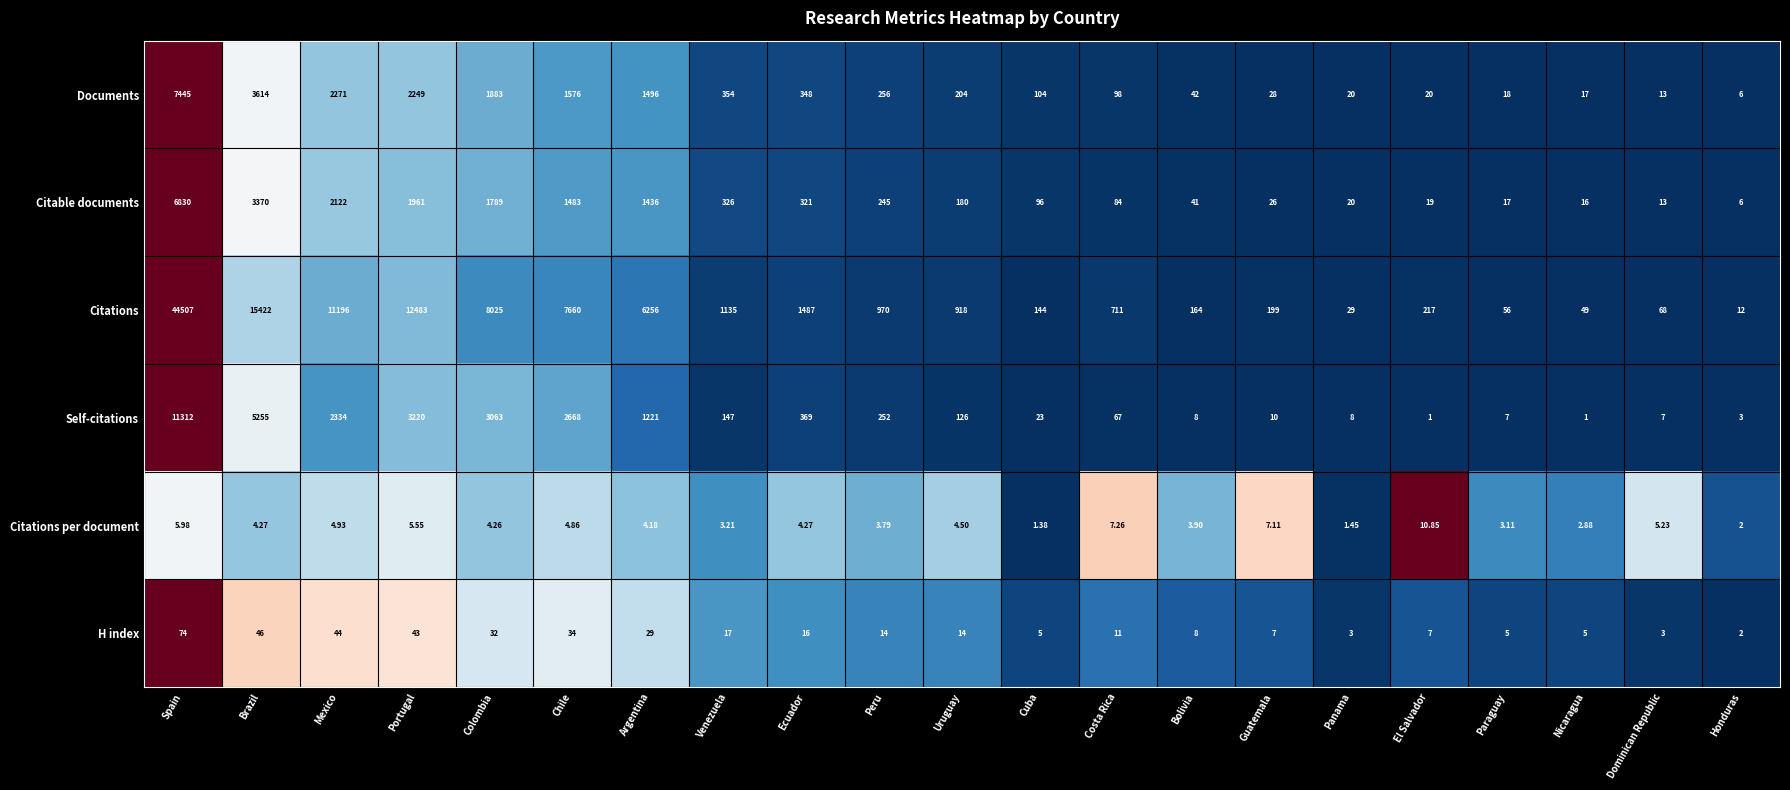

List the series in order of their peak value, highest first.

Citations, Self-citations, Documents, Citable documents, H index, Citations per document